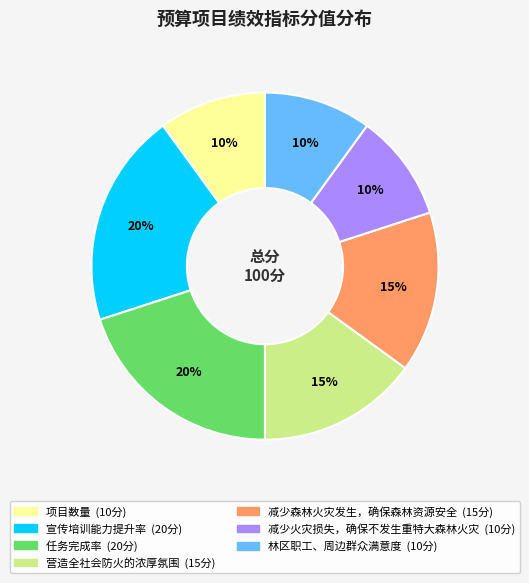

To the nearest percent, what is the combined percentage of 宣传培训能力提升率 and 减少森林火灾发生，确保森林资源安全?

35%